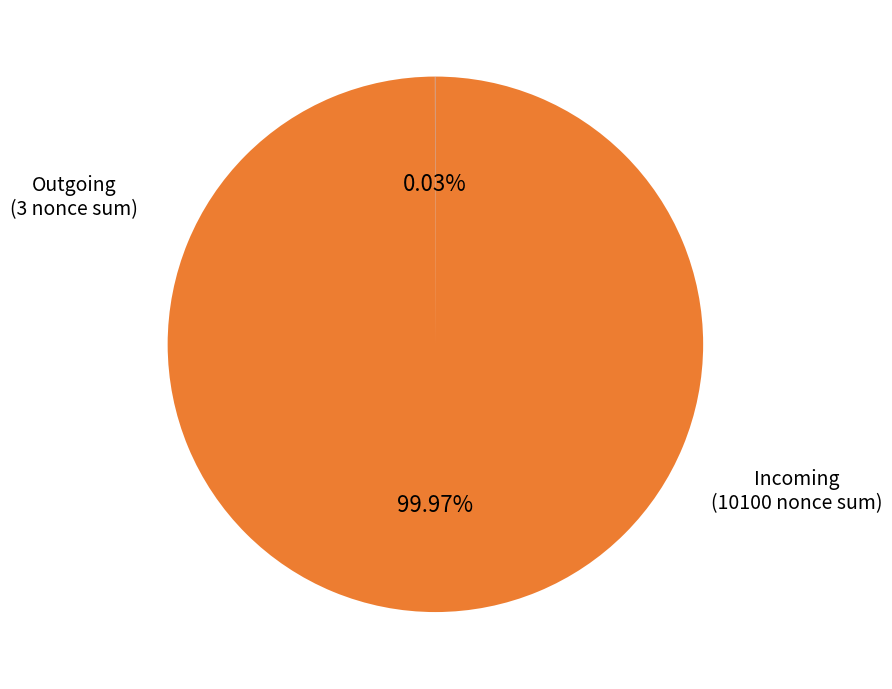

Does any single category account for the majority?

Yes